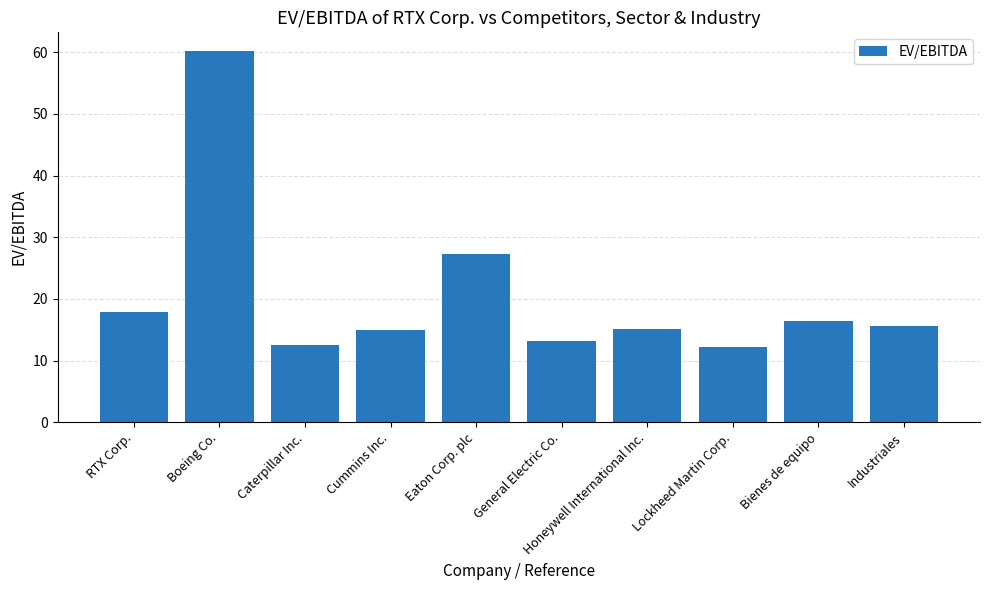

How many distinct data groups are displayed?

1